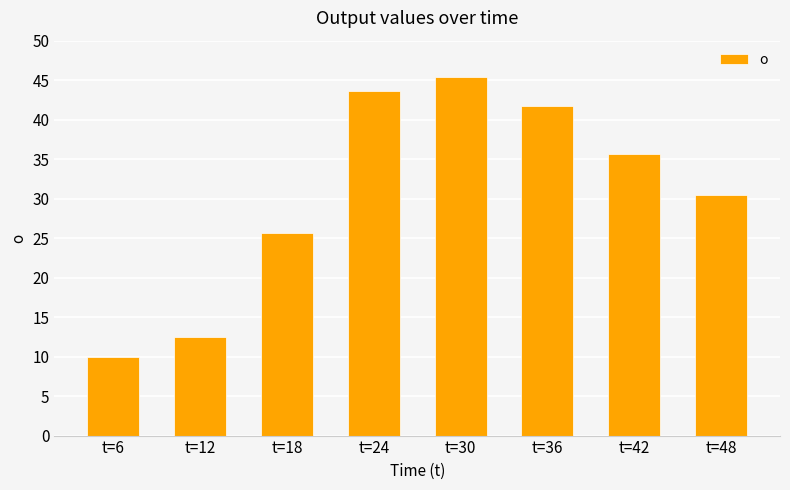

The value at t=18 is 9.7. True or false?

False